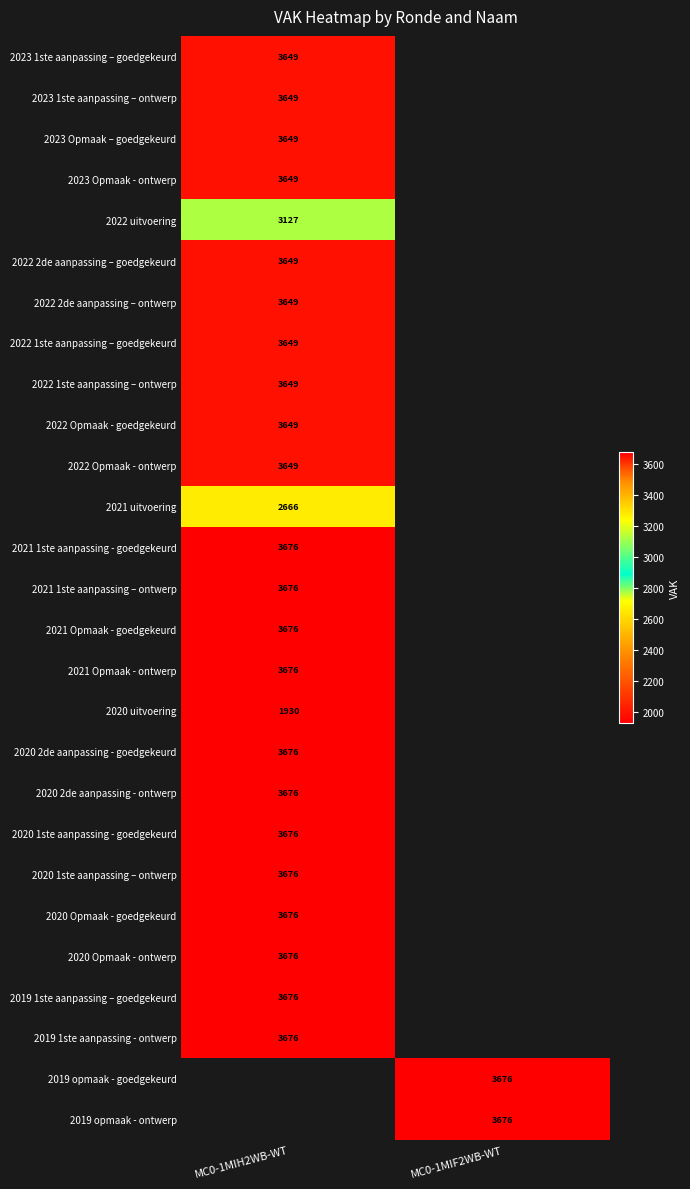

Between MC0-1MIH2WB-WT and MC0-1MIF2WB-WT, which is larger?

MC0-1MIF2WB-WT